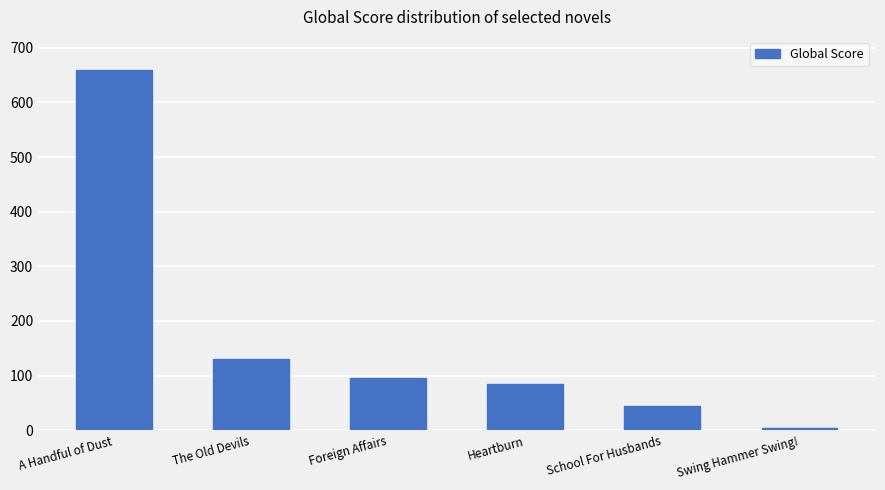

List the labels in order of value, largest first.

A Handful of Dust, The Old Devils, Foreign Affairs, Heartburn, School For Husbands, Swing Hammer Swing!